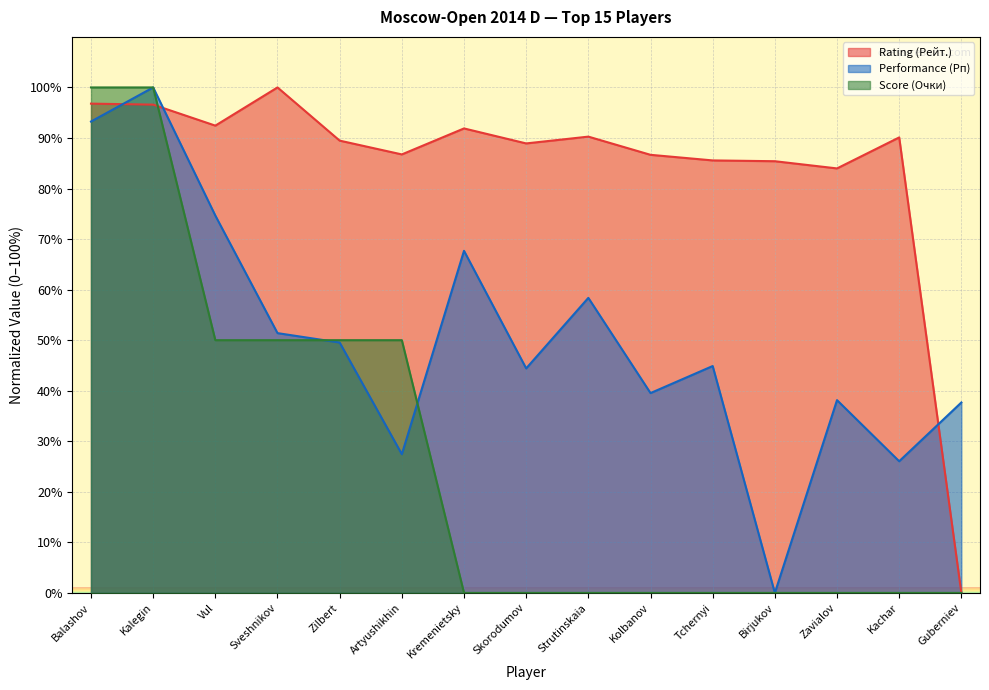

At which label is Score (Очки) closest to 50?

Vul